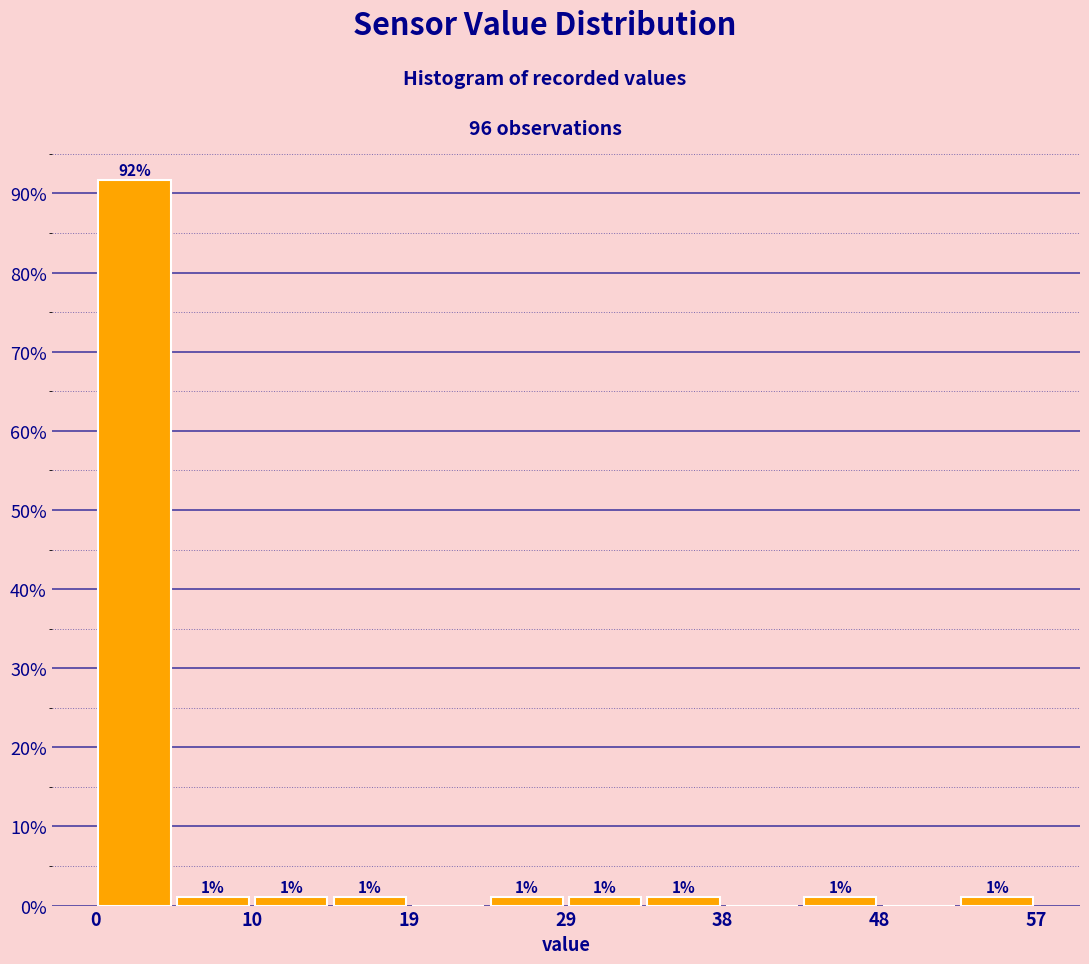

Which range on the x-axis has the tallest bar?

0 to 5